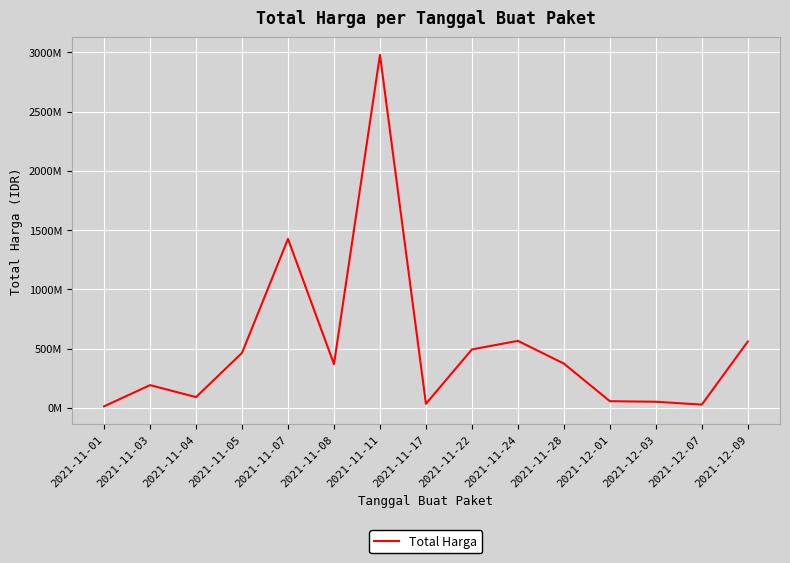

What is the smallest value displayed?

12787500